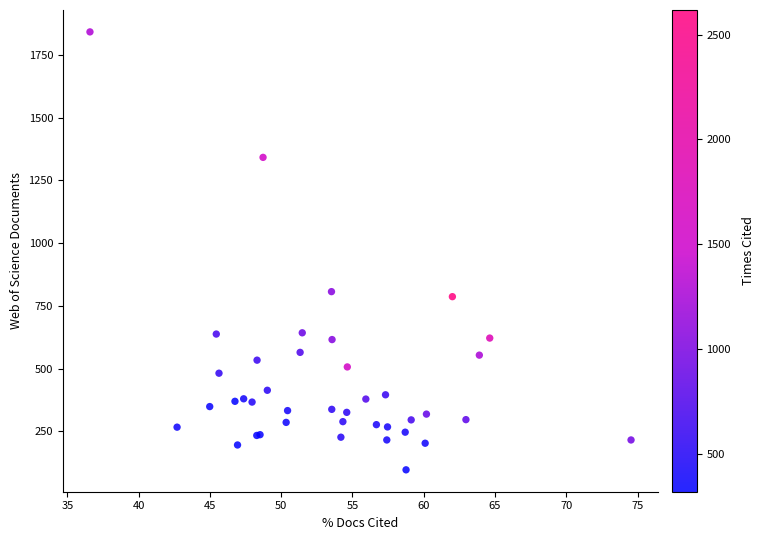

What Y value in the scatter plot is closest to 969?

807